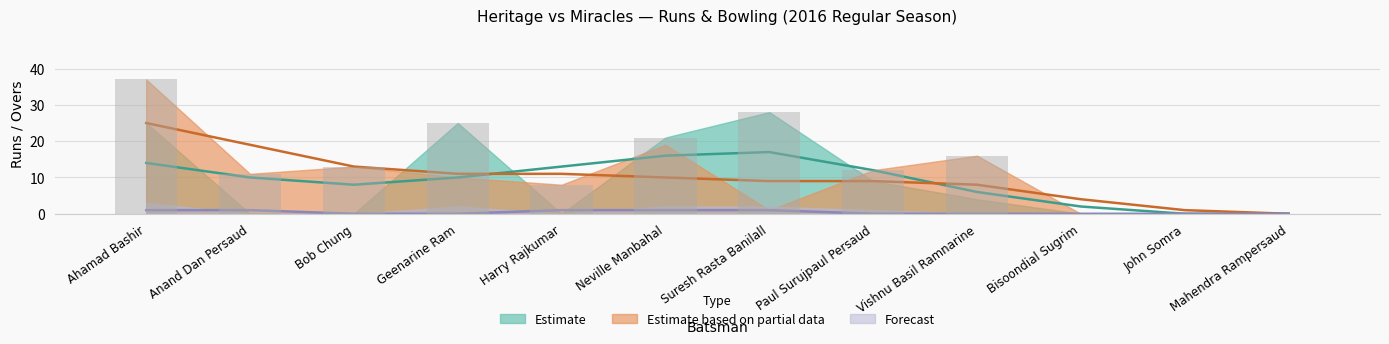

What is the label of the 10th bar from the right?

Bob Chung